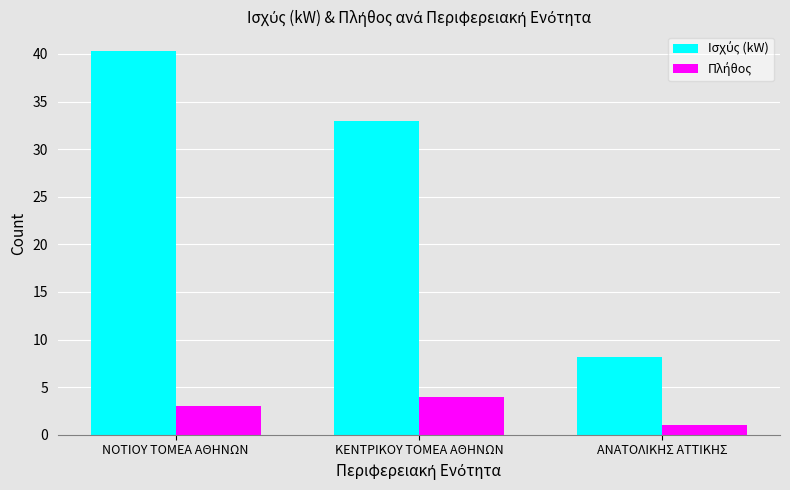

What is the total value across all series at ΑΝΑΤΟΛΙΚΗΣ ΑΤΤΙΚΗΣ?

9.2